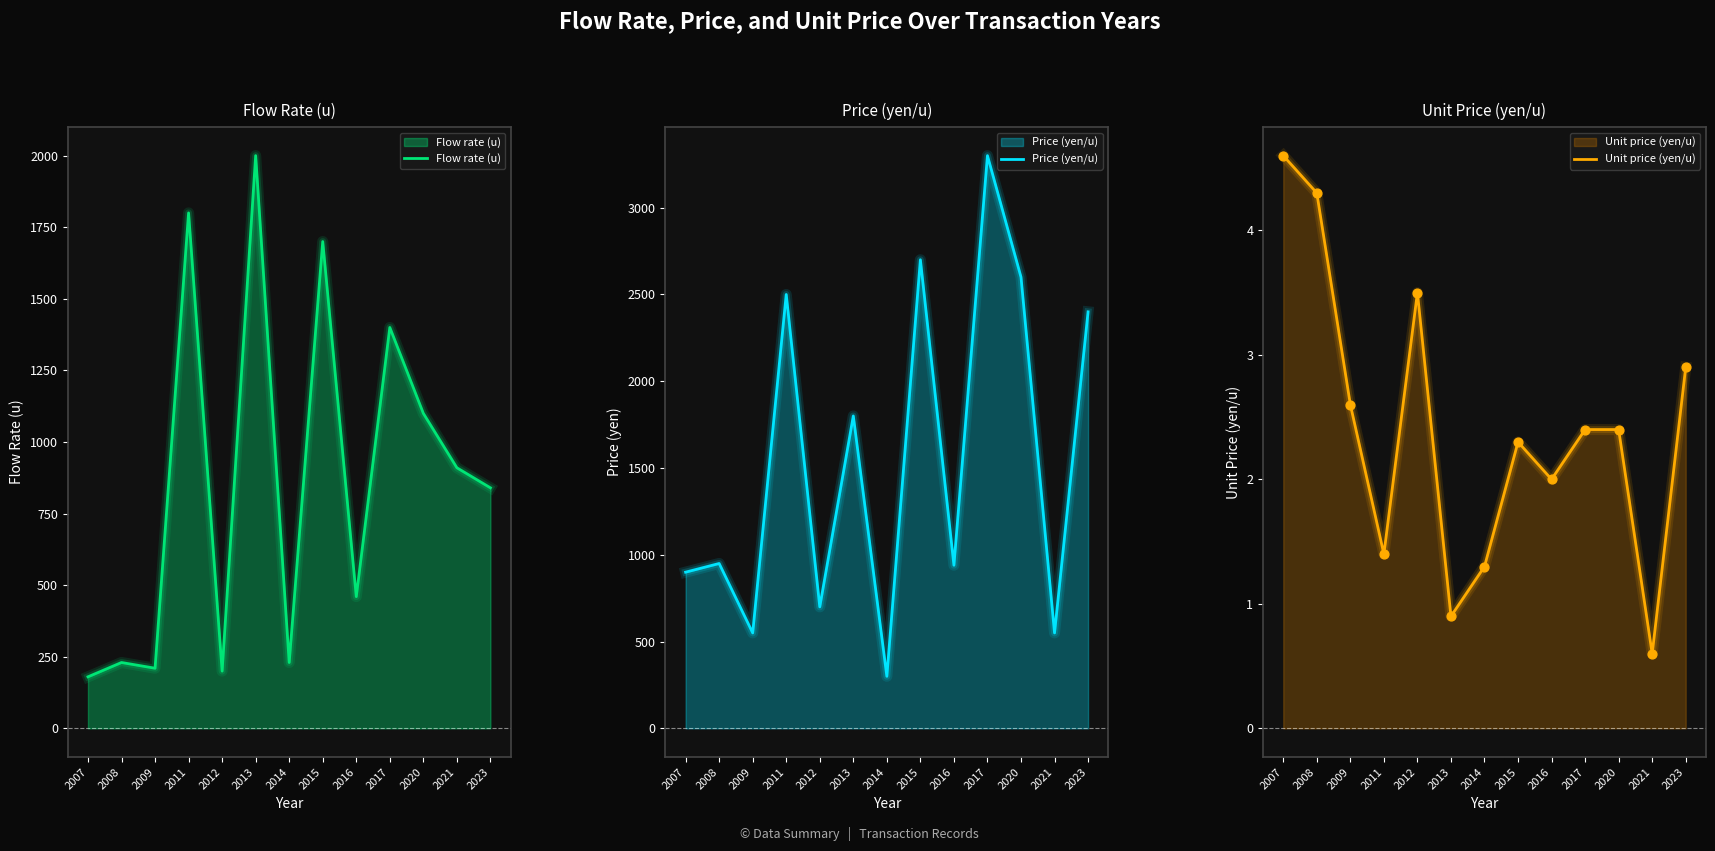

What are all the series names shown in the legend?

Flow rate (u), Price (yen/u), Unit price (yen/u)